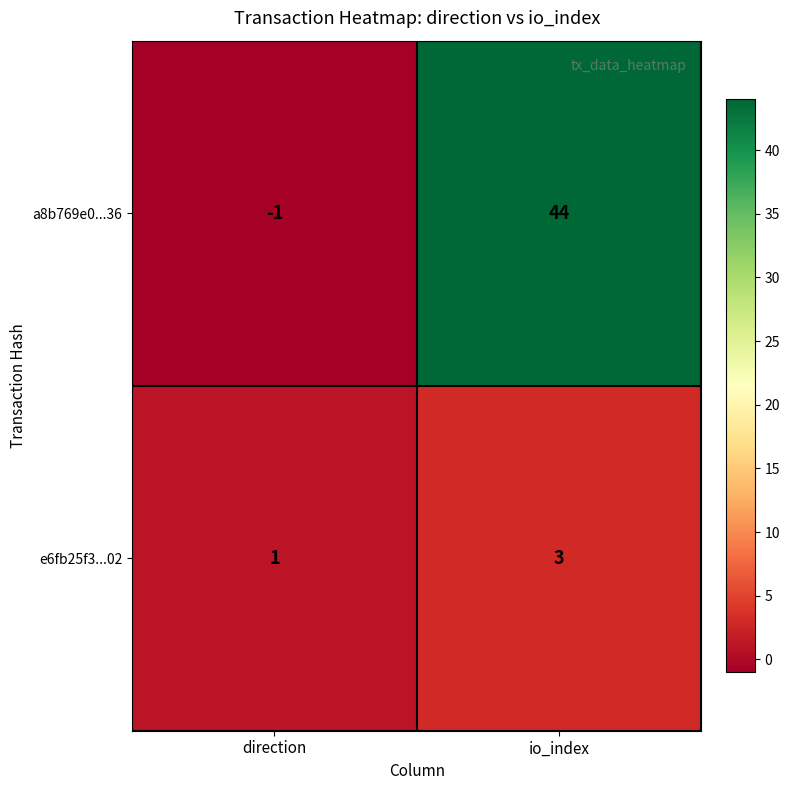

Between direction and io_index, which series saw the biggest shift?

a8b769e0...36